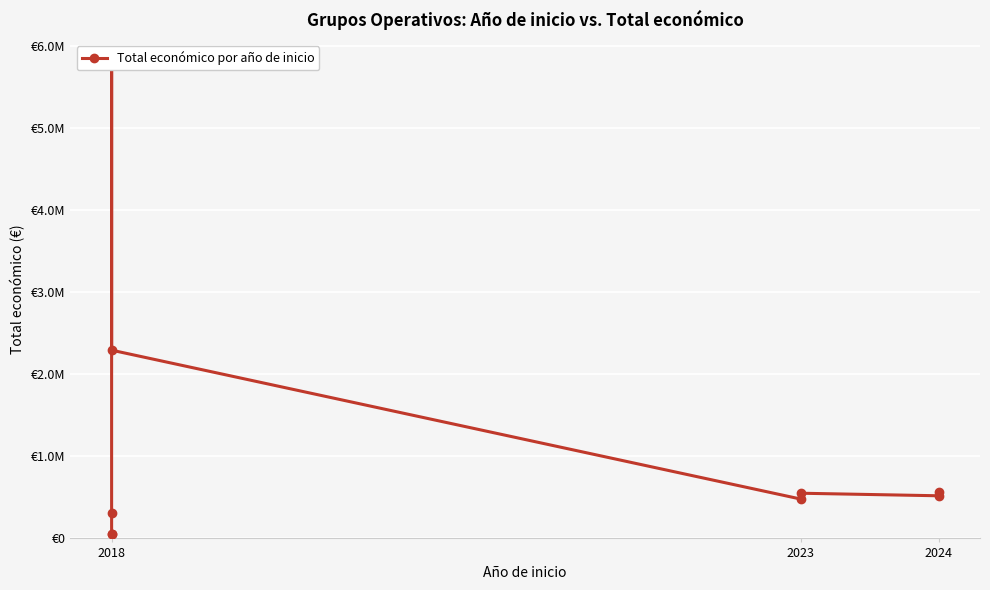

Reading right to left, list all the values displayed in this chart.

571965	520062	551196	479882	2296067	5792221	311553	50929	57500